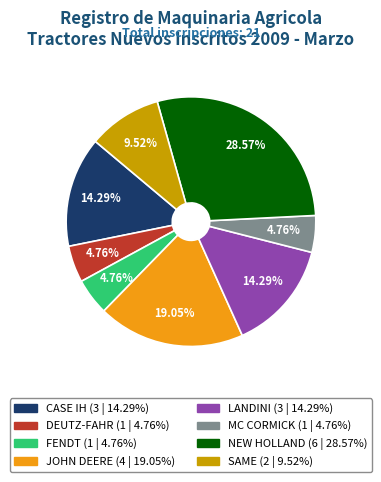

Is the sum of MC CORMICK and LANDINI greater than half?

No